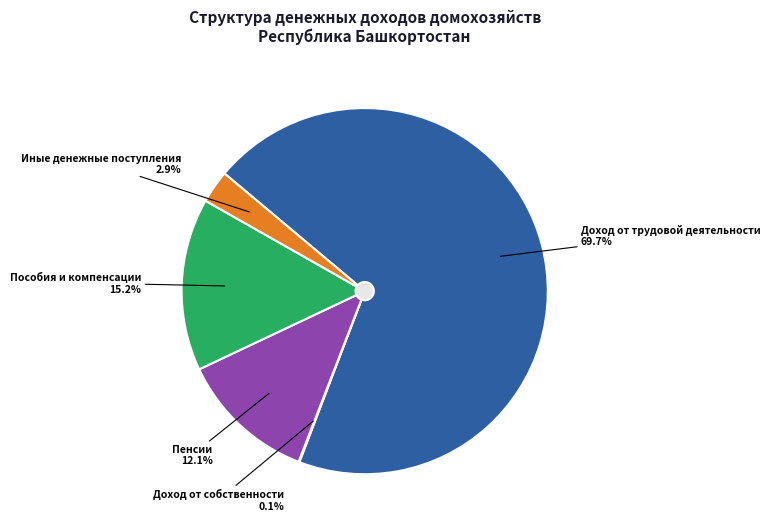

How many slices are in this pie chart?

5